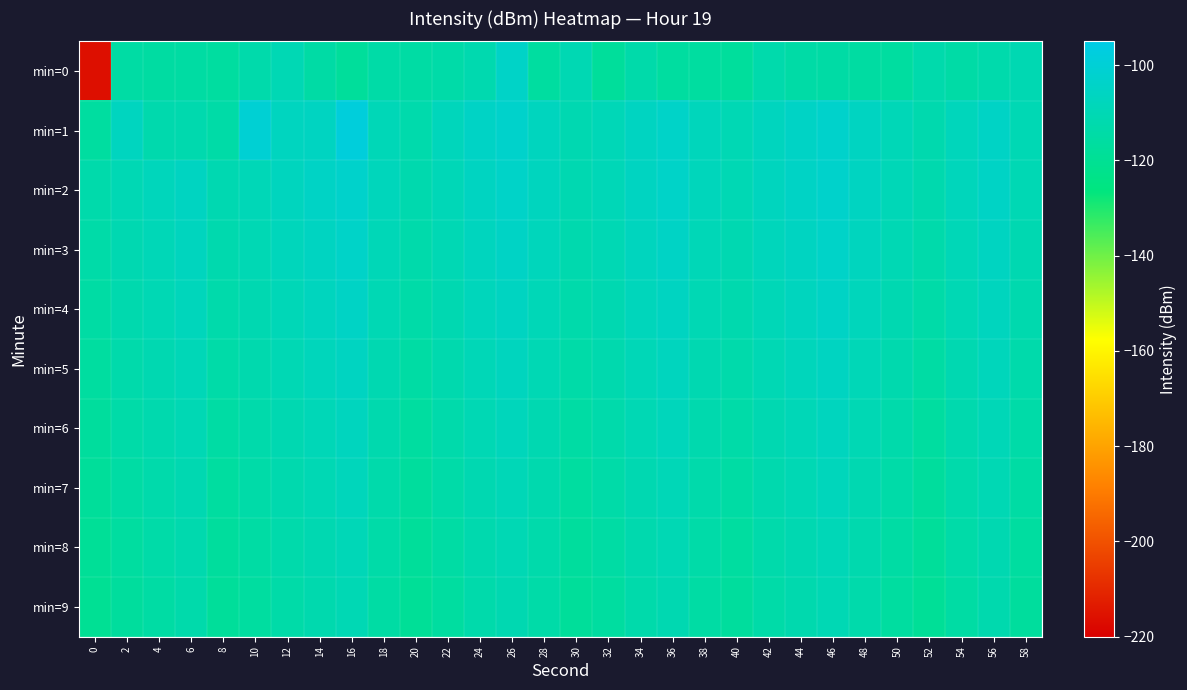

Which series has the largest range (max minus min)?

min=0